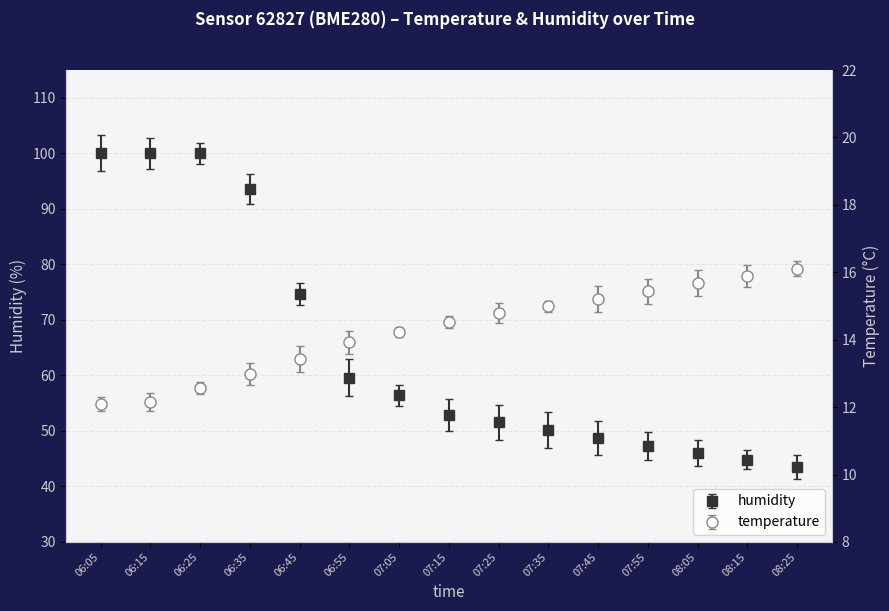

What is the difference between the highest and lowest values at 06:15?

87.8